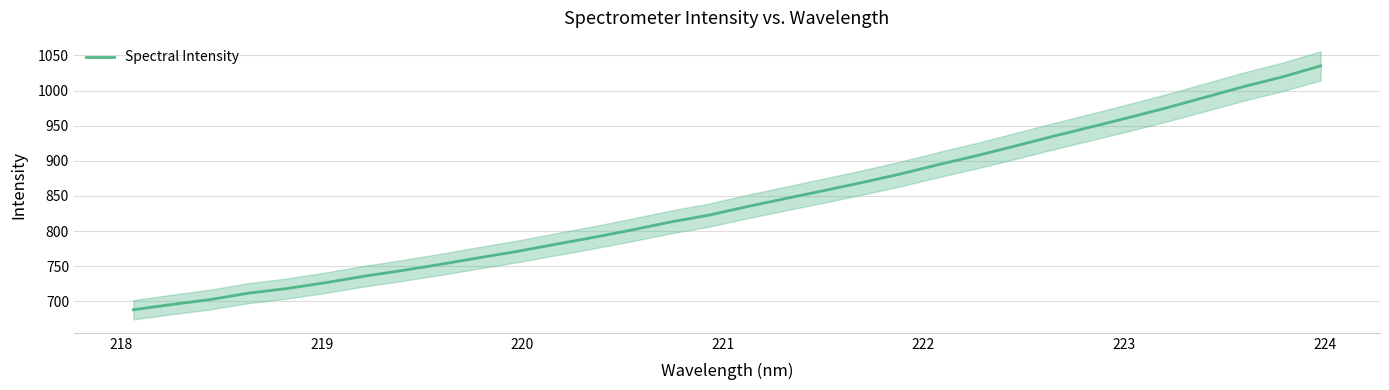

Reading right to left, extract all data points from this chart.

1035.2	1019.4	1005.8	990.8	975.8	961.8	948.2	934.8	920.8	907.2	894.4	881.0	868.9	857.4	846.1	834.6	822.5	812.8	801.5	791.0	781.0	770.9	761.9	752.5	743.7	735.6	726.4	718.2	711.6	702.5	695.5	688.0